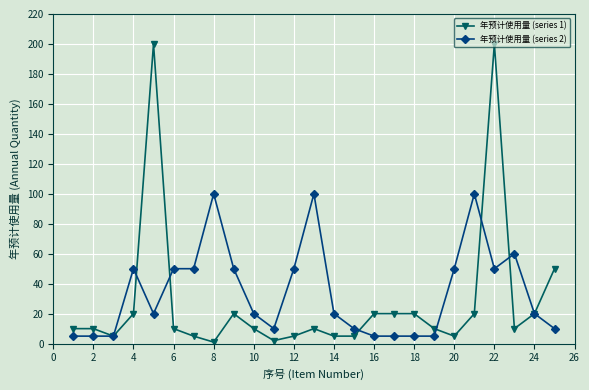

True or false: 年预计使用量 (series 1) has more than 1 interior local peaks.

True